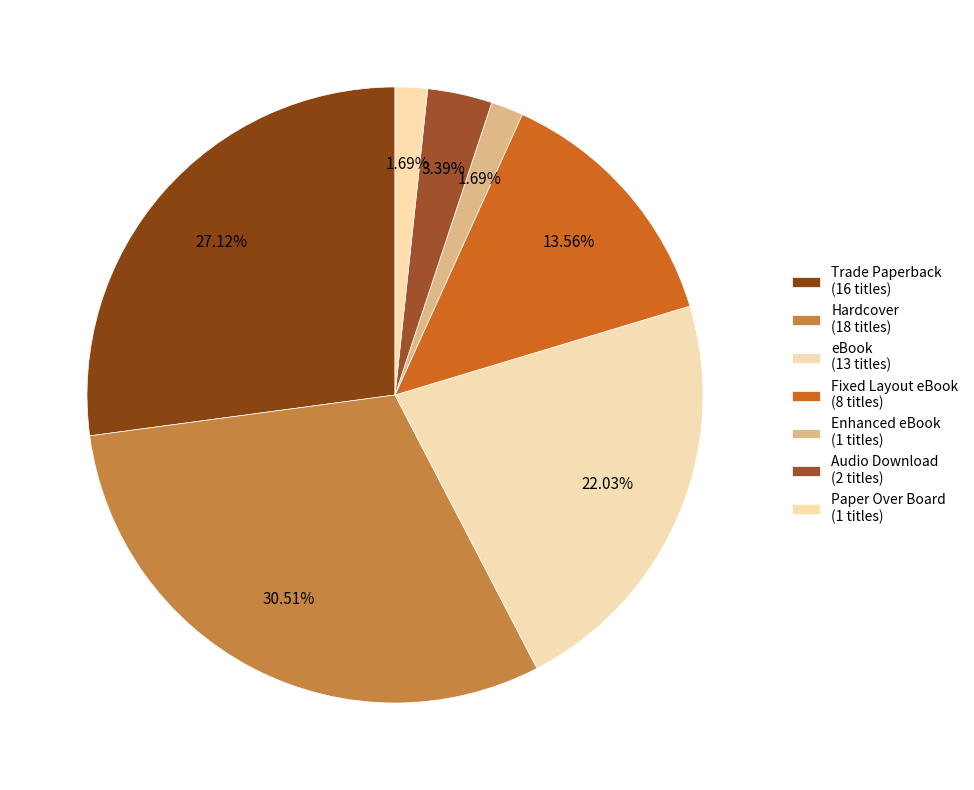

Is eBook the majority of the pie?

No